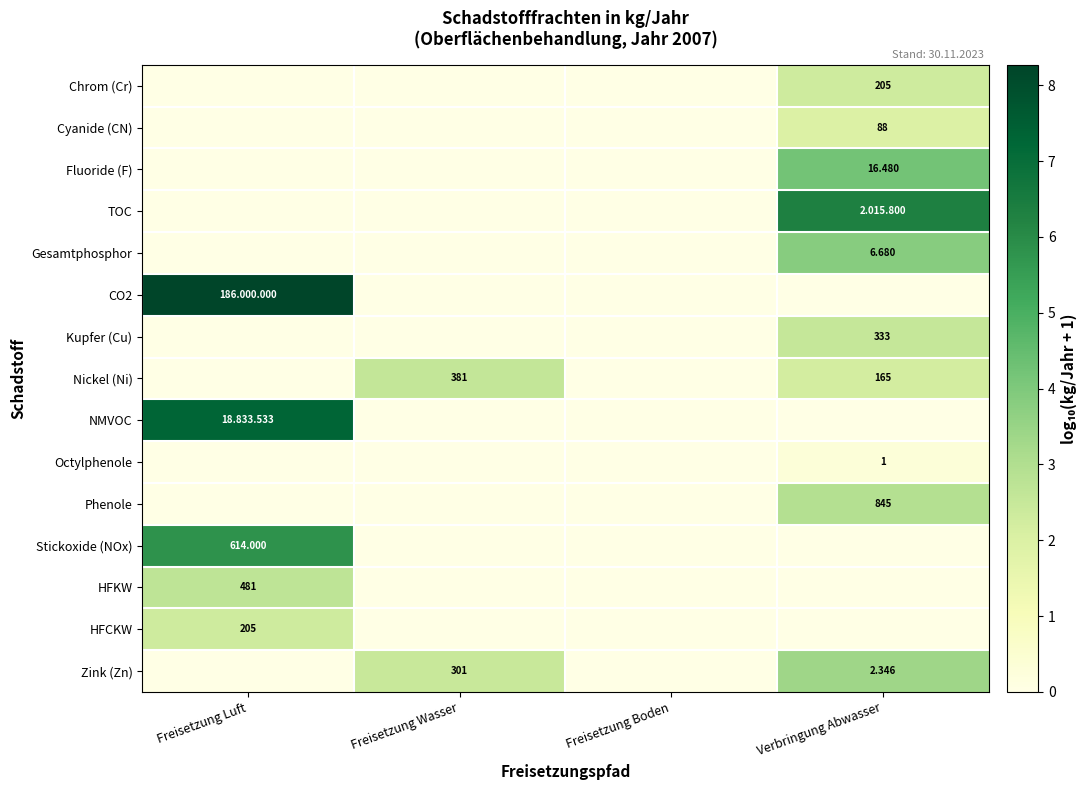

What is the total value across all series at Freisetzung Luft?

26.3